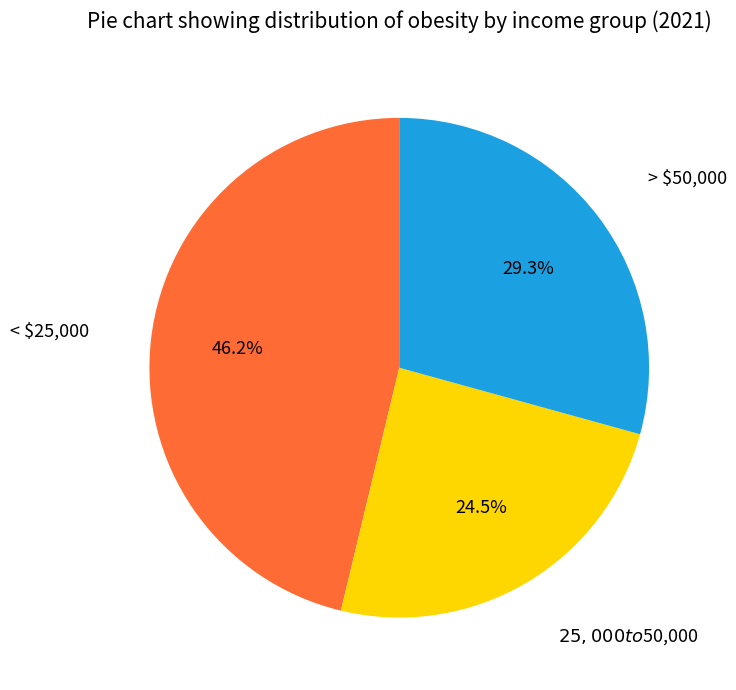

To the nearest percent, what is the difference between the largest and smallest slice percentages?

22%